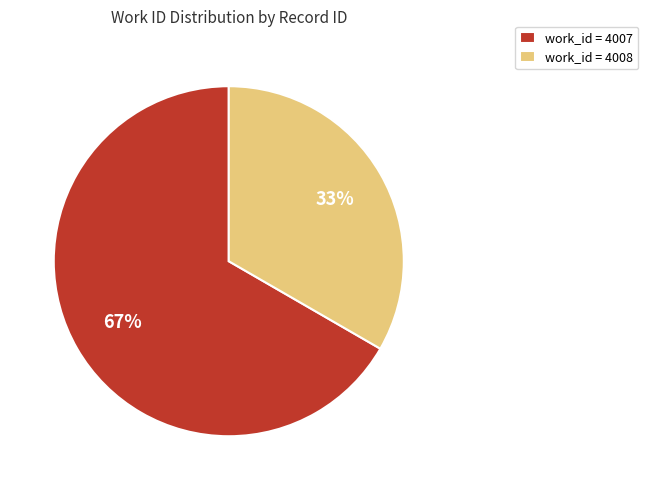

How many slices are in this pie chart?

2